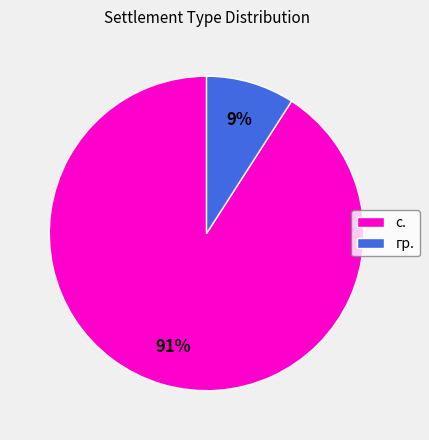

Does с. account for over 50% of the chart?

Yes